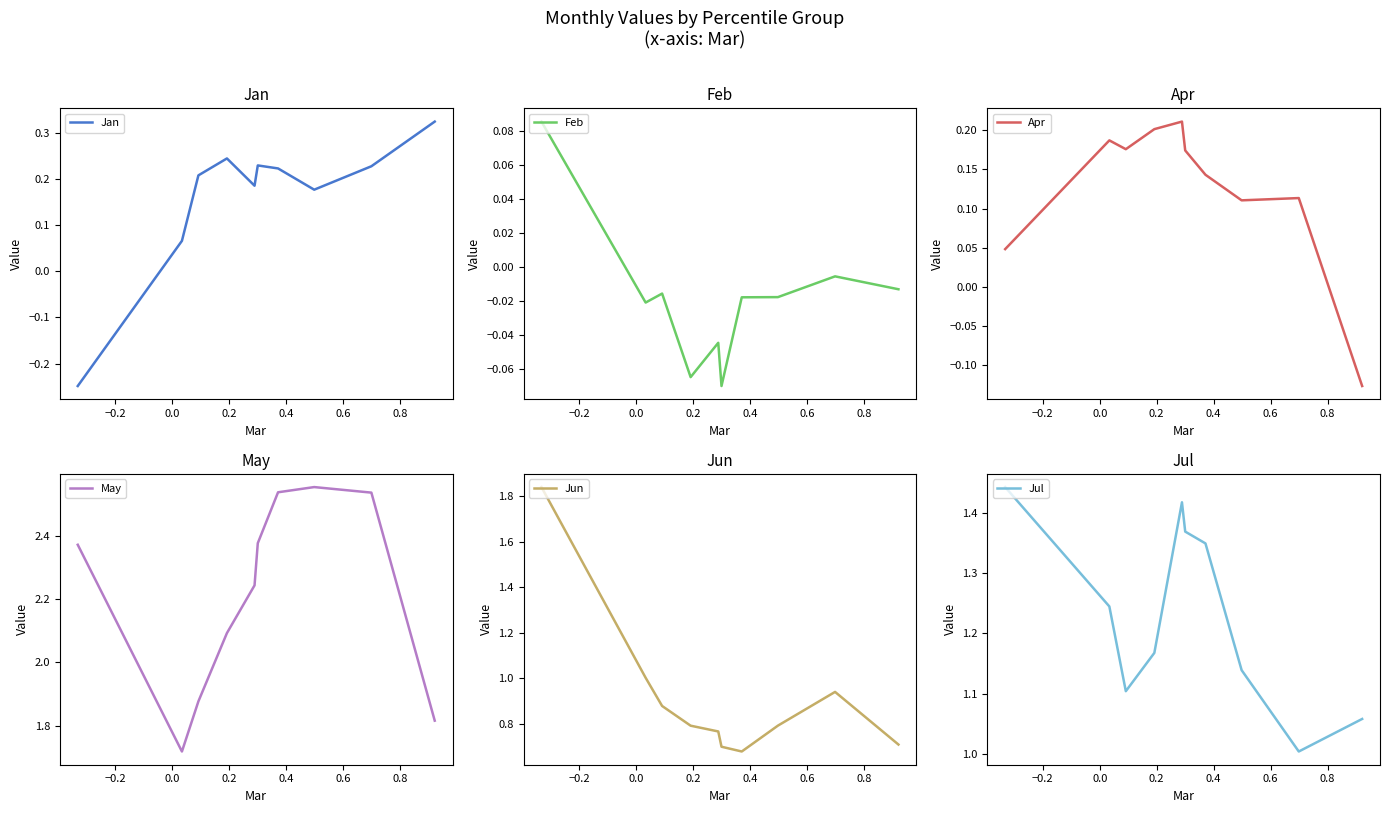

How many times do Feb and Jan cross each other?

1